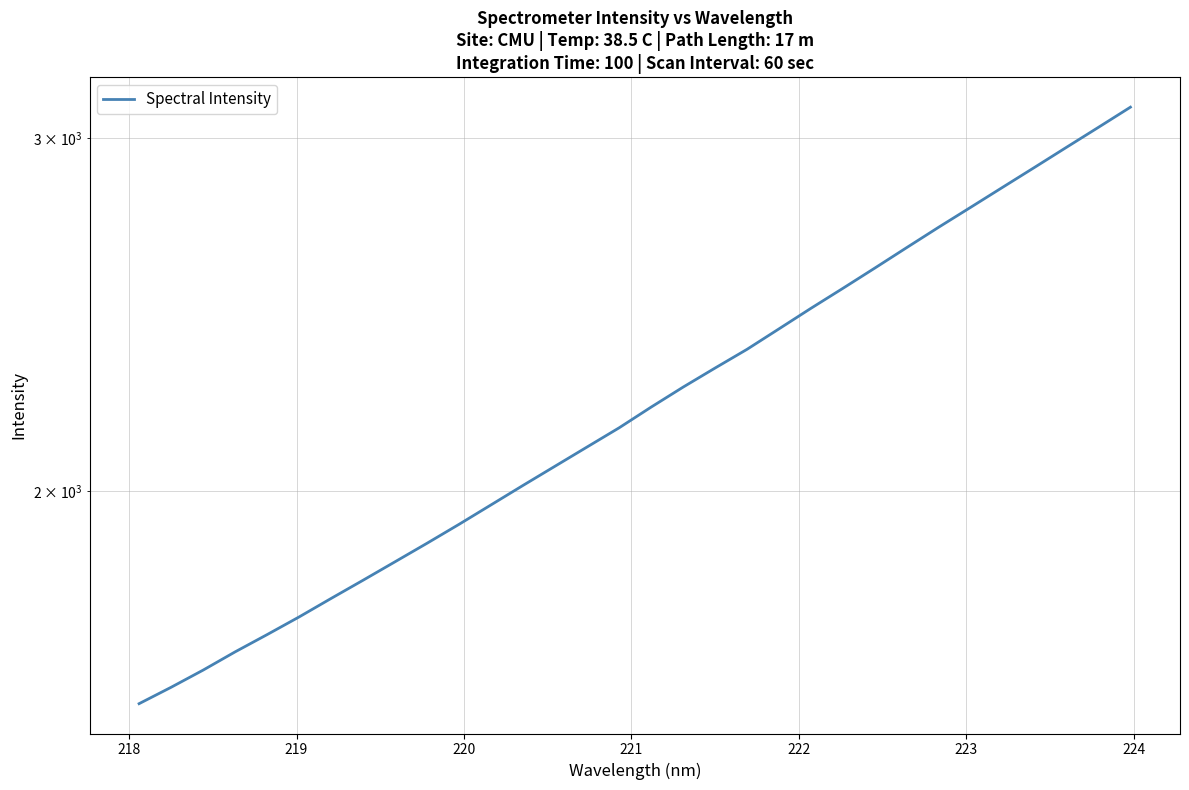

What is the sum of all values?

71478.0